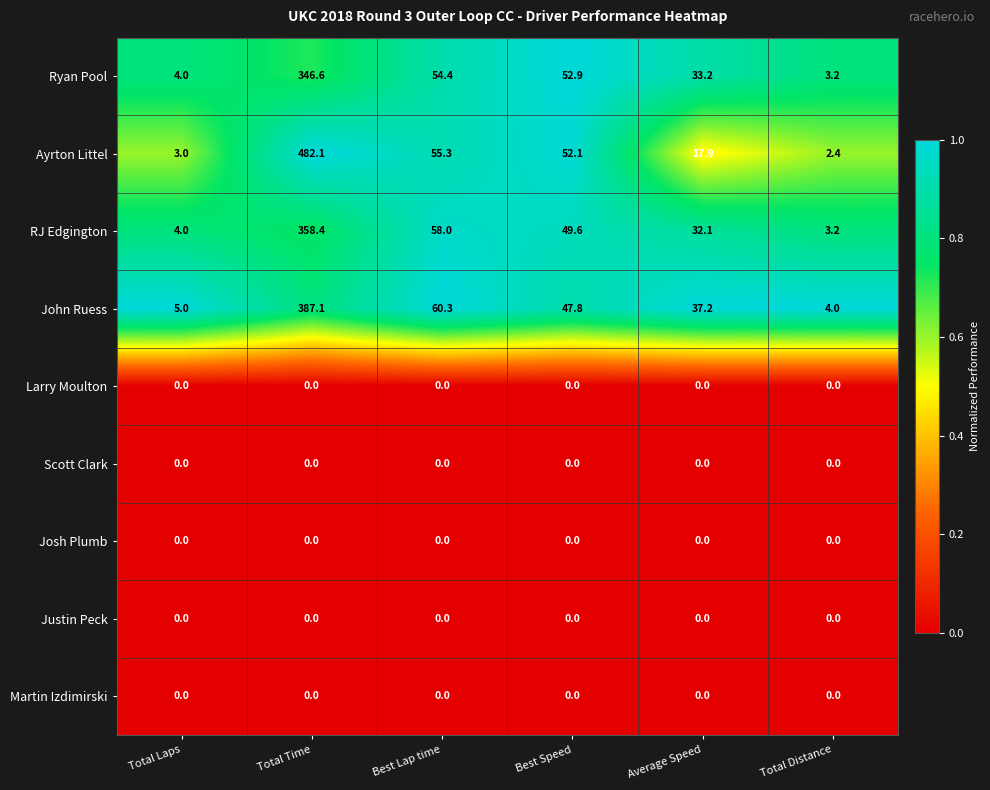

What is the maximum value for RJ Edgington?

358.4